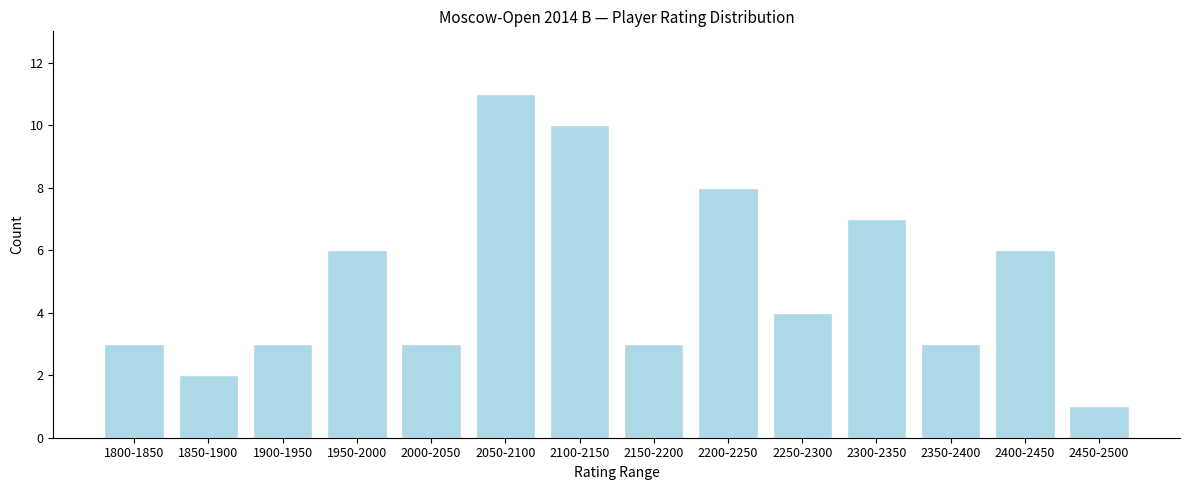

Reading left to right, extract all data points from this chart.

3	2	3	6	3	11	10	3	8	4	7	3	6	1